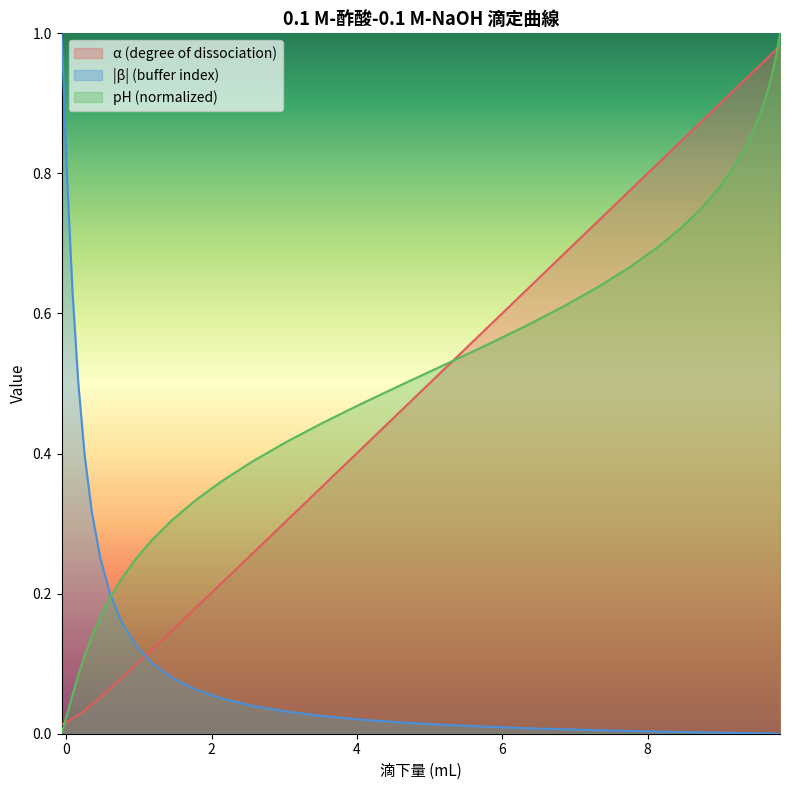

What is the difference between the maximum and minimum values in the beta series?

1.0